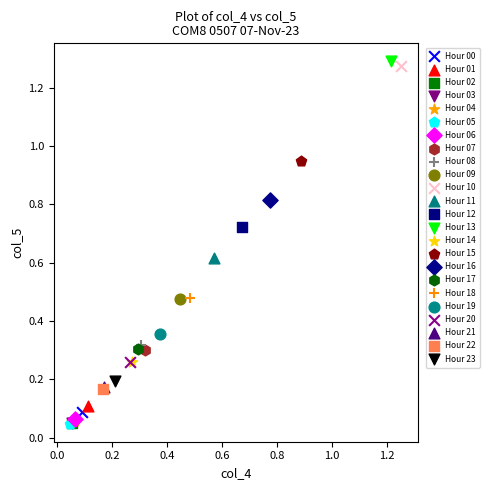

What are all the series names shown in the legend?

Hour 00, Hour 01, Hour 02, Hour 03, Hour 04, Hour 05, Hour 06, Hour 07, Hour 08, Hour 09, Hour 10, Hour 11, Hour 12, Hour 13, Hour 14, Hour 15, Hour 16, Hour 17, Hour 18, Hour 19, Hour 20, Hour 21, Hour 22, Hour 23